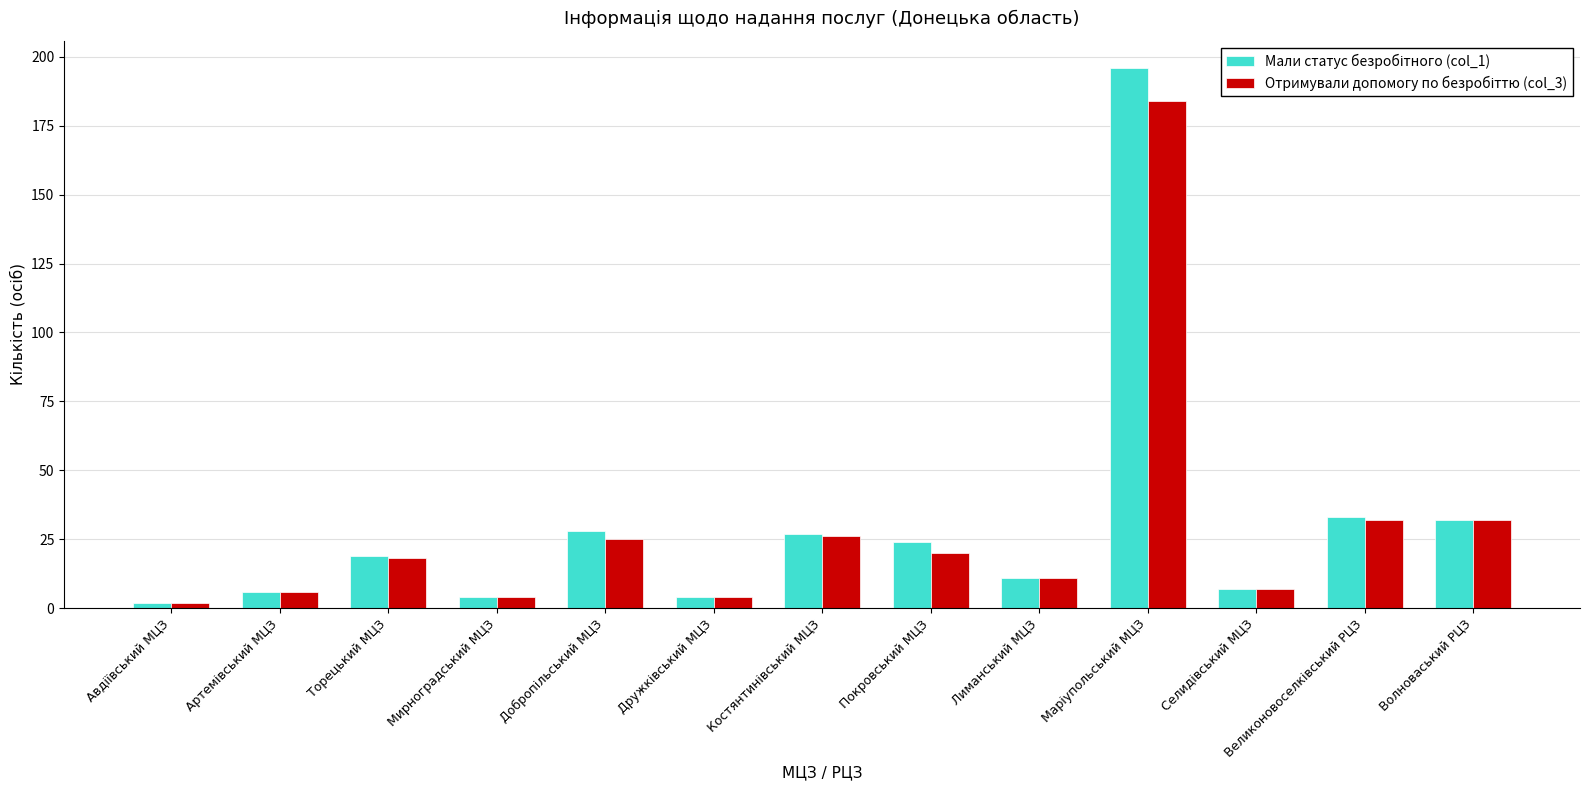

Count the number of data series in this chart.

2